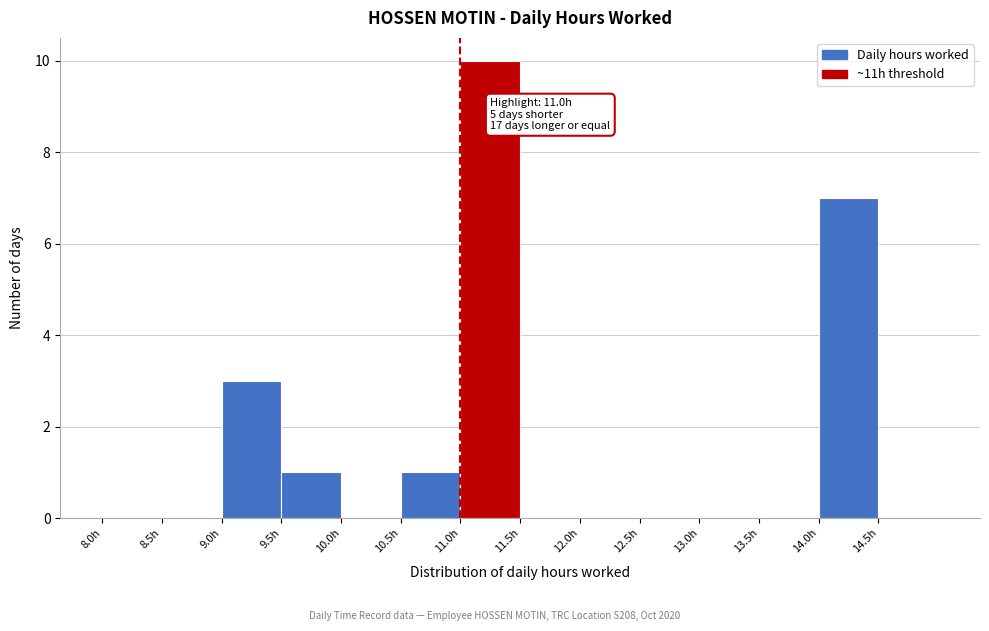

Which range on the x-axis has the tallest bar?

11.0 to 11.5